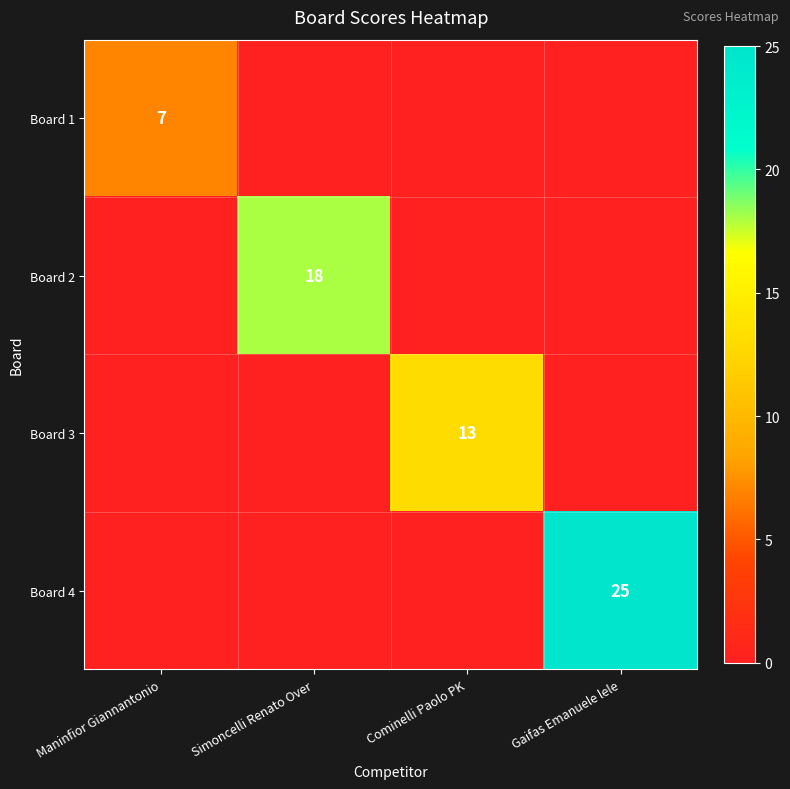

Is the value of Board 4 at Cominelli Paolo PK greater than the value of Board 3 at Cominelli Paolo PK?

No